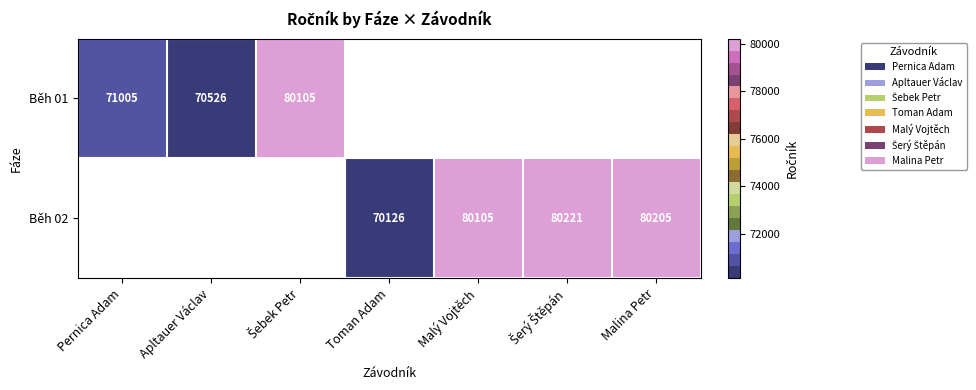

The value of Běh 02 at Malina Petr is 80205. True or false?

True